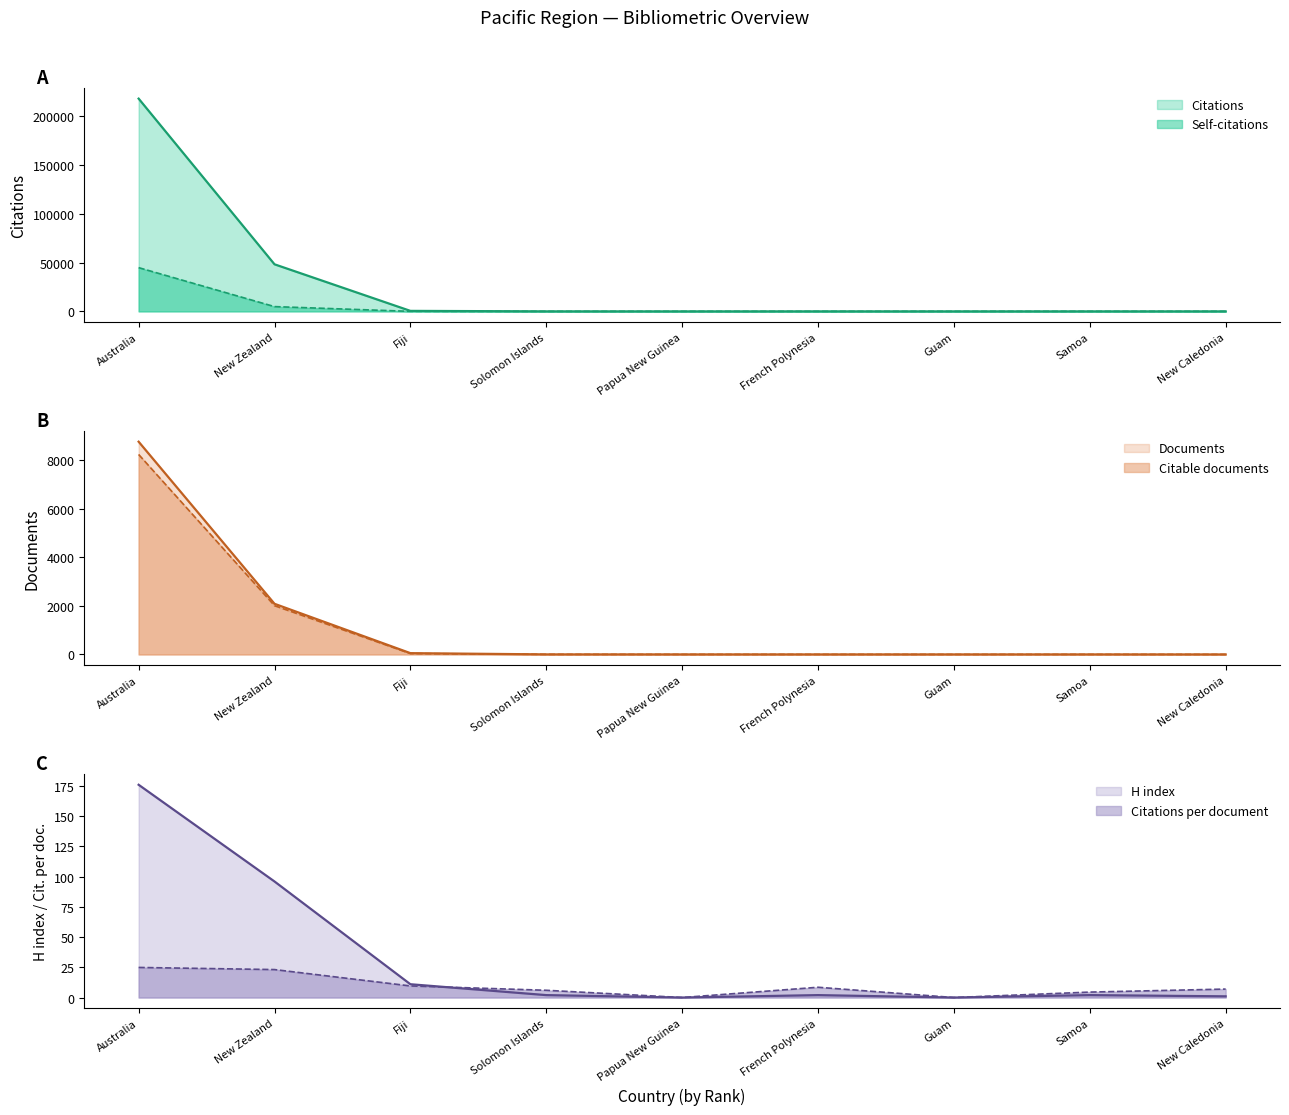

Reading left to right, transcribe all the data shown in this chart.

Citations: 218204.0	48288.0	518.0	18.0	0.0	17.0	0.0	9.0	7.0
Self-citations: 44860.0	4903.0	29.0	0.0	0.0	0.0	0.0	0.0	0.0
Documents: 8768.0	2088.0	54.0	3.0	2.0	2.0	2.0	2.0	1.0
Citable documents: 8242.0	2011.0	38.0	3.0	2.0	2.0	1.0	2.0	1.0
H index: 176.0	96.0	11.0	2.0	0.0	2.0	0.0	2.0	1.0
Citations per document: 24.9	23.1	9.6	6.0	0.0	8.5	0.0	4.5	7.0